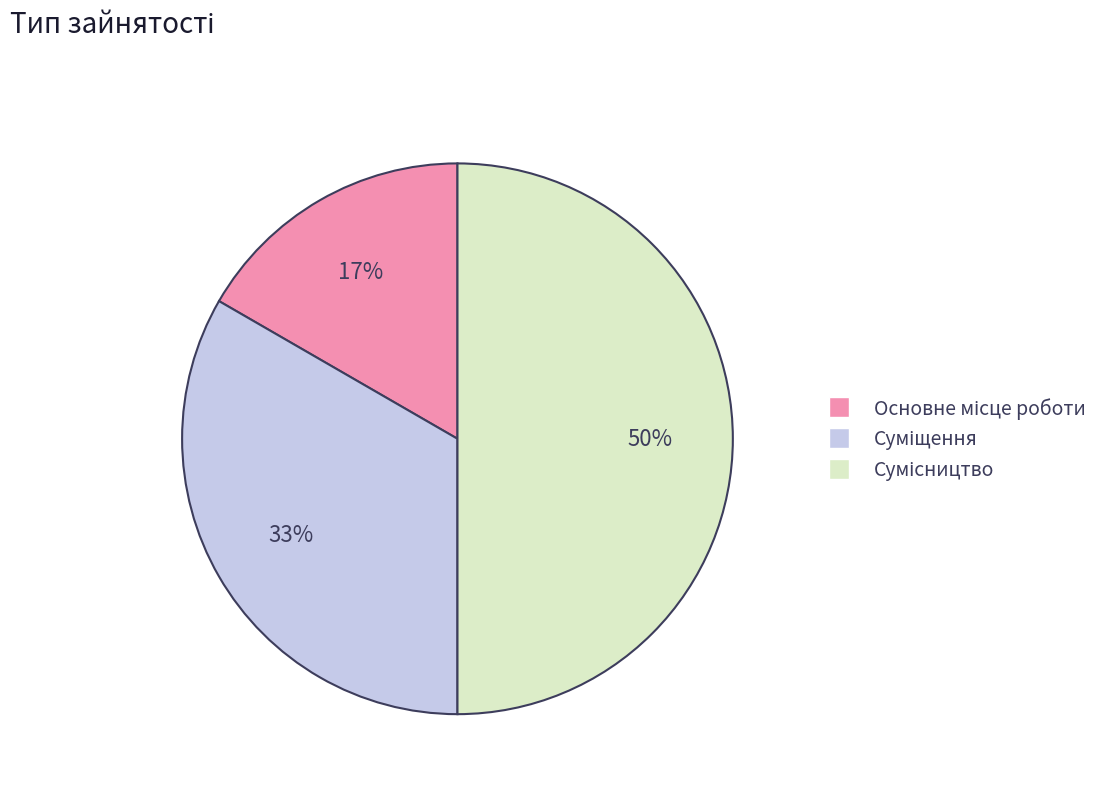

Count the number of slices in the pie.

3